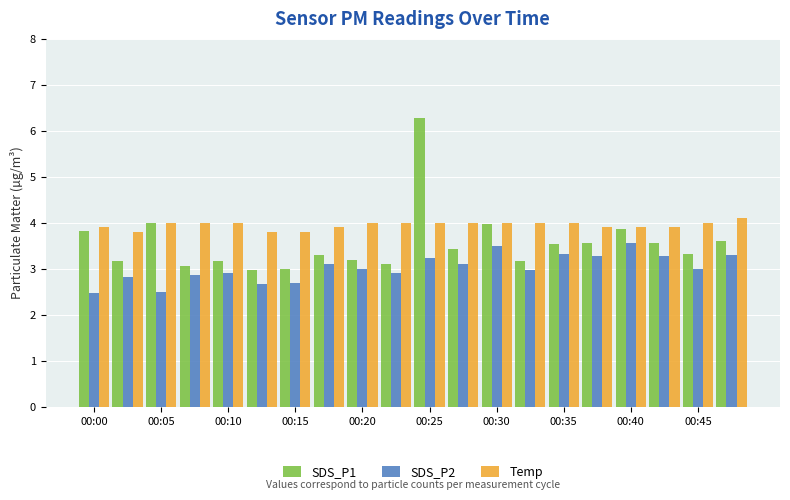

What is the sum of all SDS_P1 values?

71.1